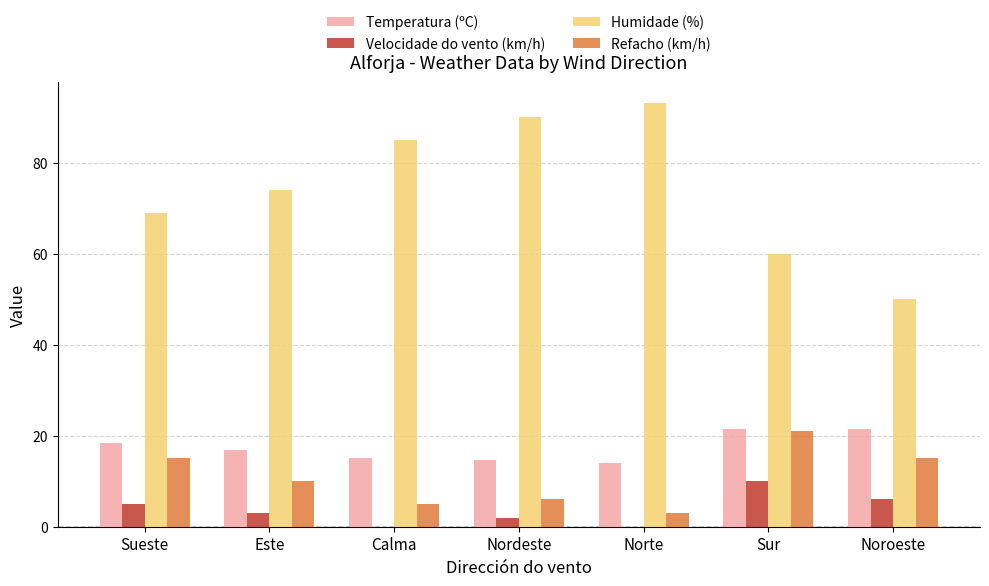

The Velocidade do vento (km/h) series shows 10.0 at Sur. True or false?

True